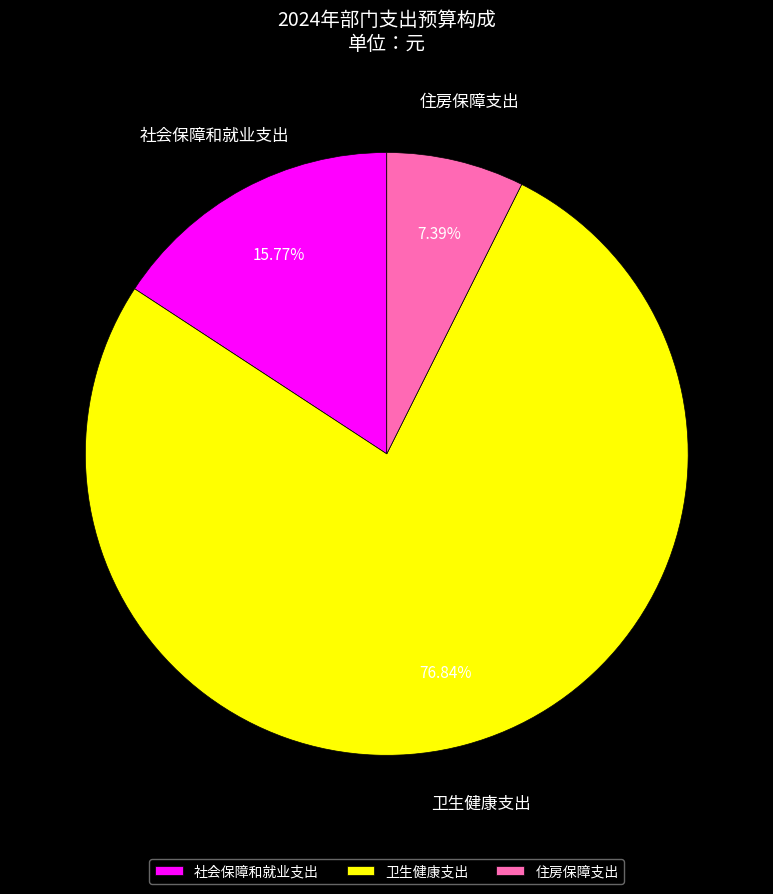

What percentage do 住房保障支出 and 社会保障和就业支出 together represent?

23.2%